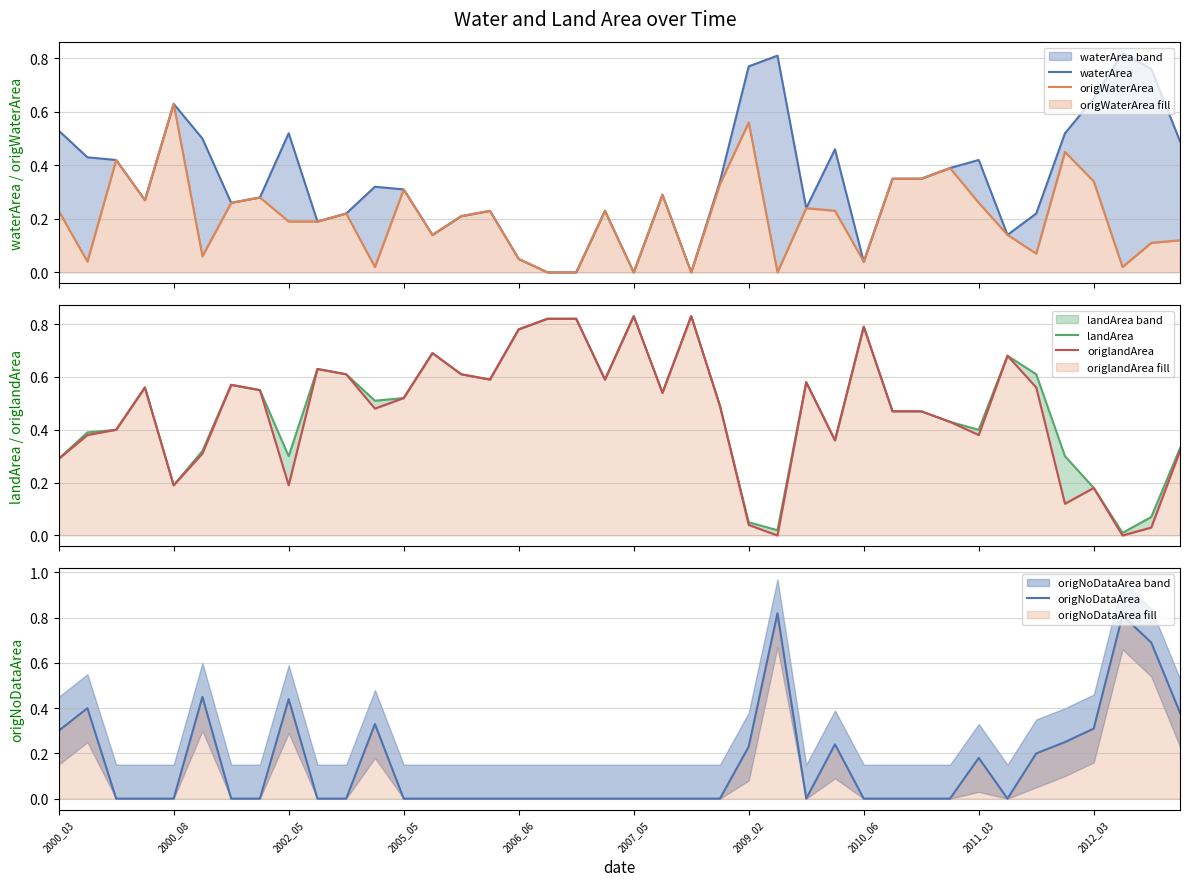

Rank the categories by origlandArea value from highest to lowest.

20, 22, 17, 18, 28, 16, 13, 33, 2012_03, 10, 14, 15, 19, 26, 2009_02, 2005_05, 34, 2010_06, 21, 12, 23, 11, 29, 30, 31, 2002_05, 2000_08, 32, 27, 39, 2007_05, 2000_03, 2006_06, 2011_03, 36, 35, 24, 38, 25, 37